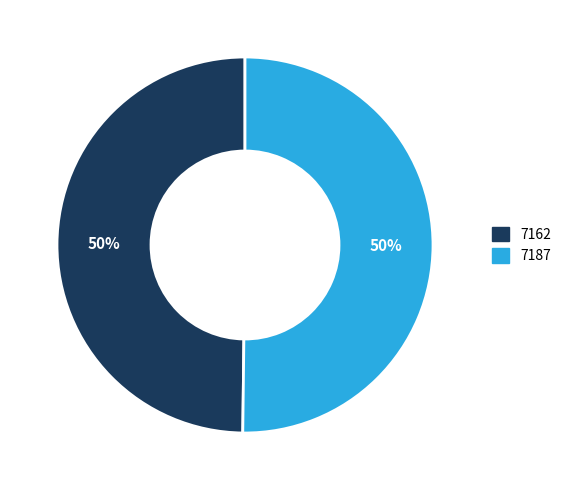

To the nearest percent, what is the combined percentage of 7162 and 7187?

100%